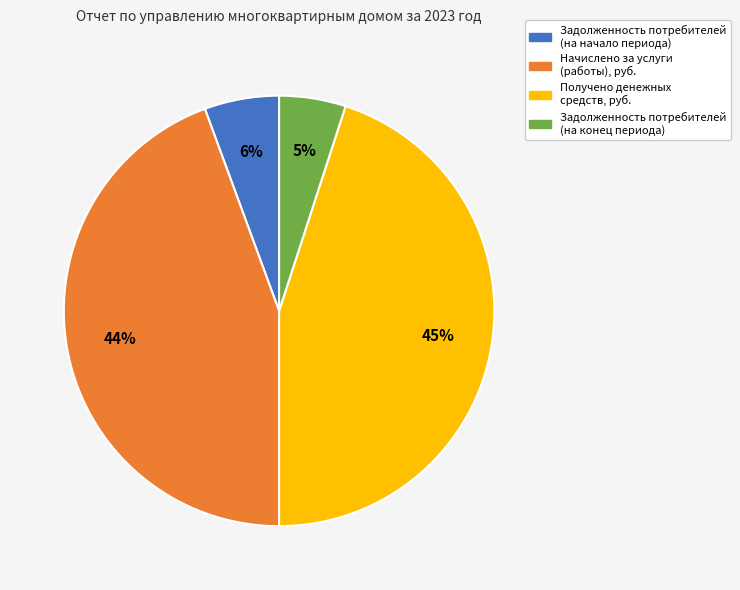

True or false: Получено денежных средств, руб. accounts for 45% of the total.

True